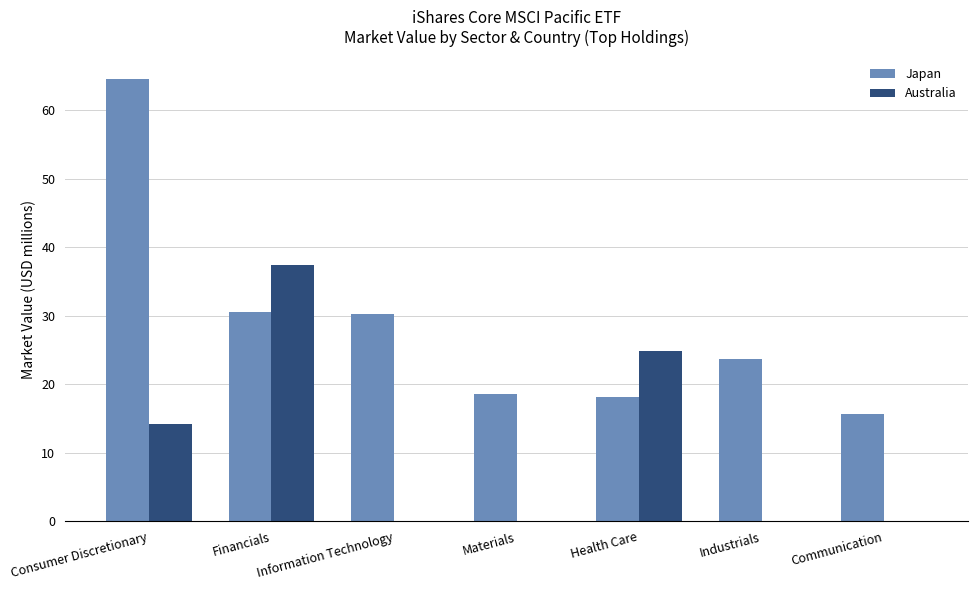

Which category has the highest value in the Australia series?

Financials